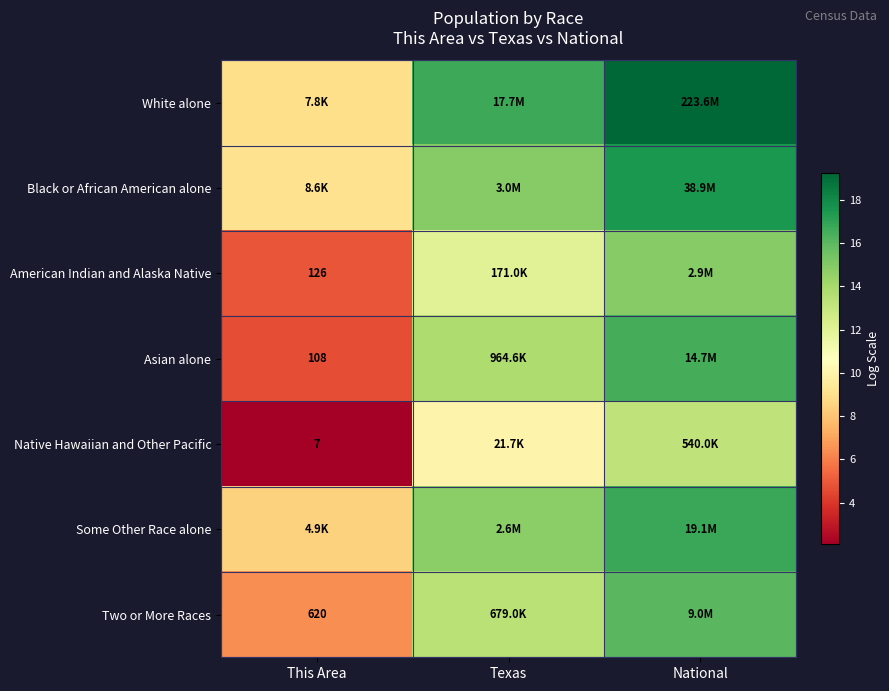

Which category has the highest value across all series?

National